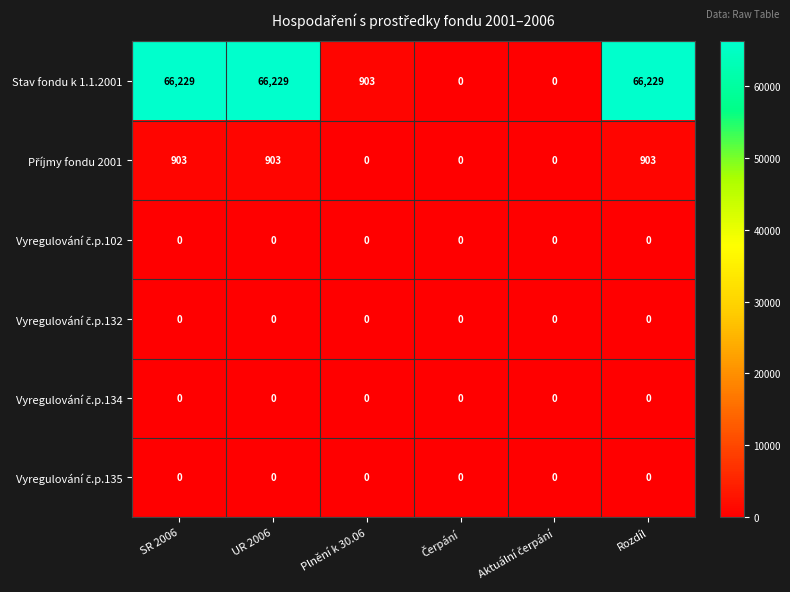

Count the number of data series in this chart.

6